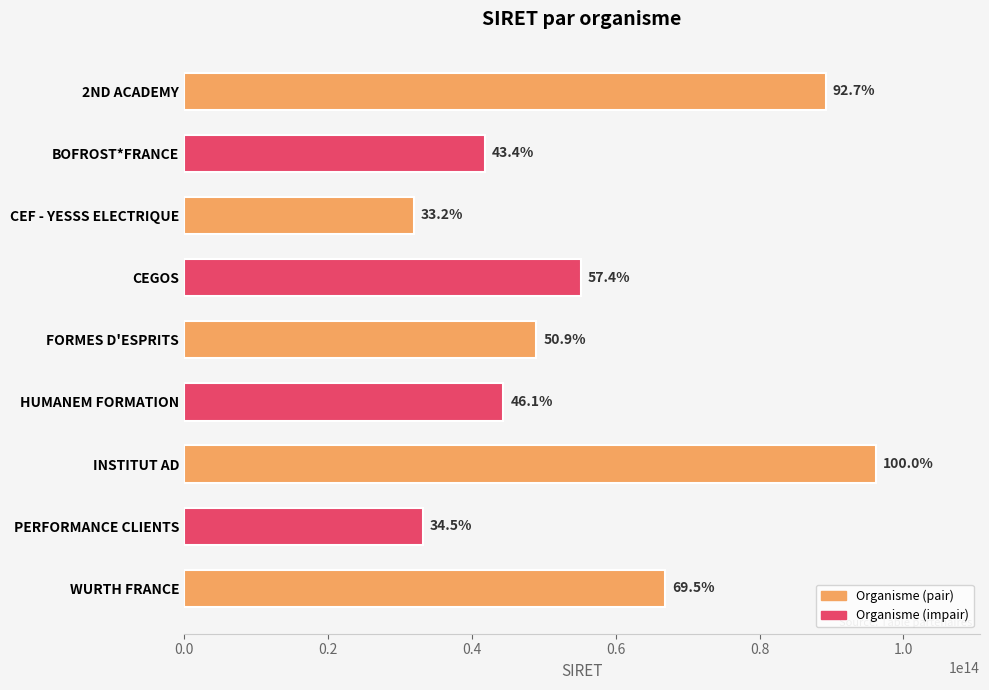

Does the chart contain any negative values?

No